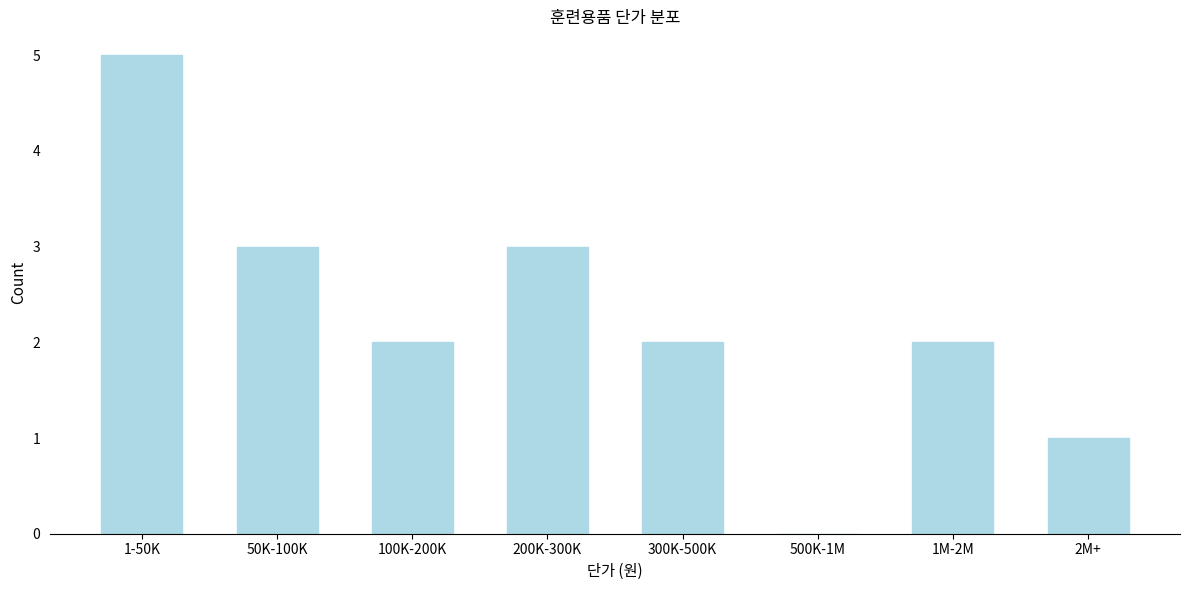

Reading right to left, transcribe all the data shown in this chart.

2M+=1	1M-2M=2	500K-1M=0	300K-500K=2	200K-300K=3	100K-200K=2	50K-100K=3	1-50K=5